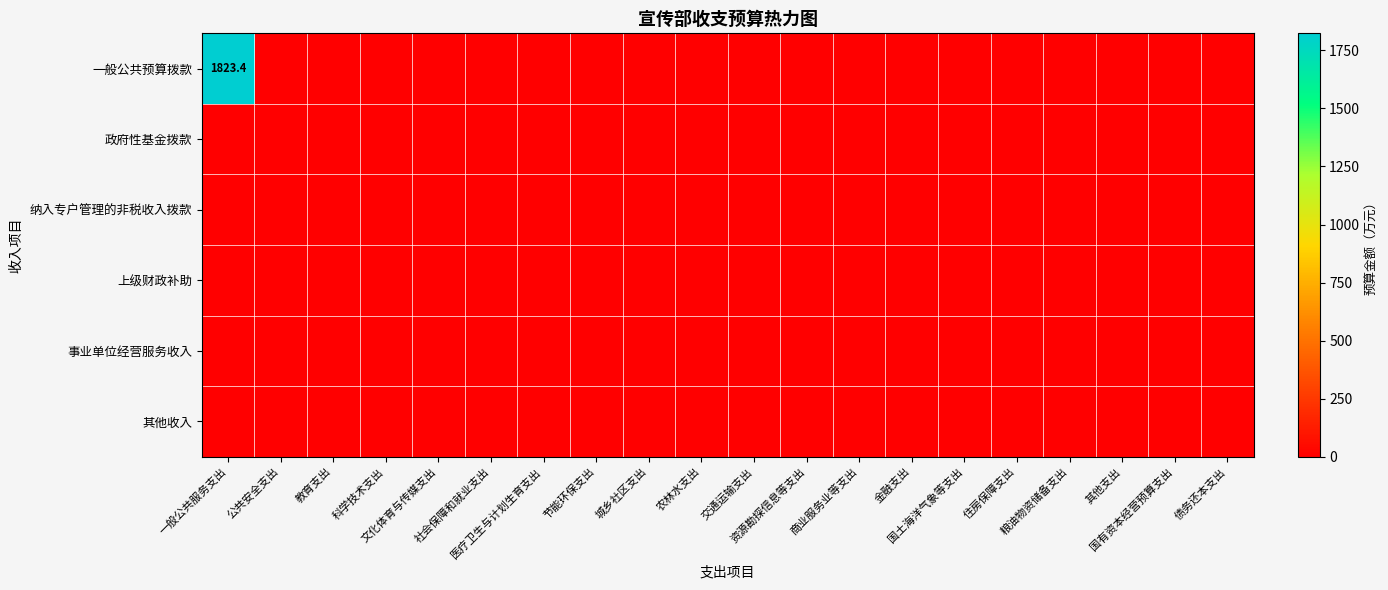

Which label corresponds to the largest value in the chart?

一般公共服务支出